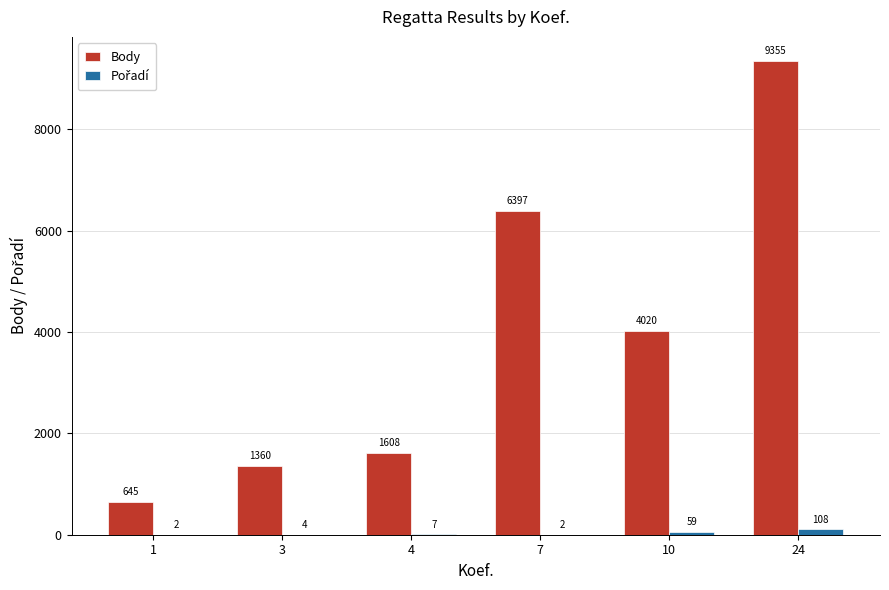

What is the spread (max minus min) of values at 7?

6395